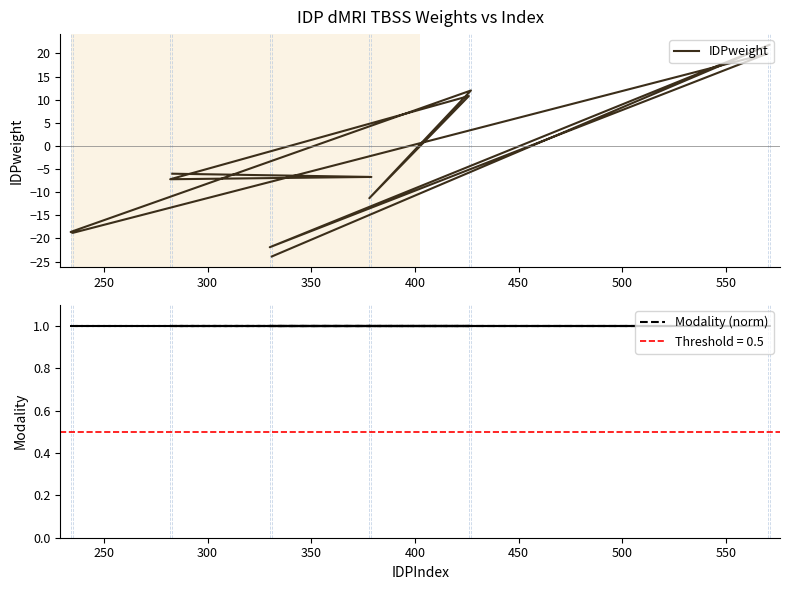

Rank the series by their maximum value, from highest to lowest.

IDPweight, Modality (norm)